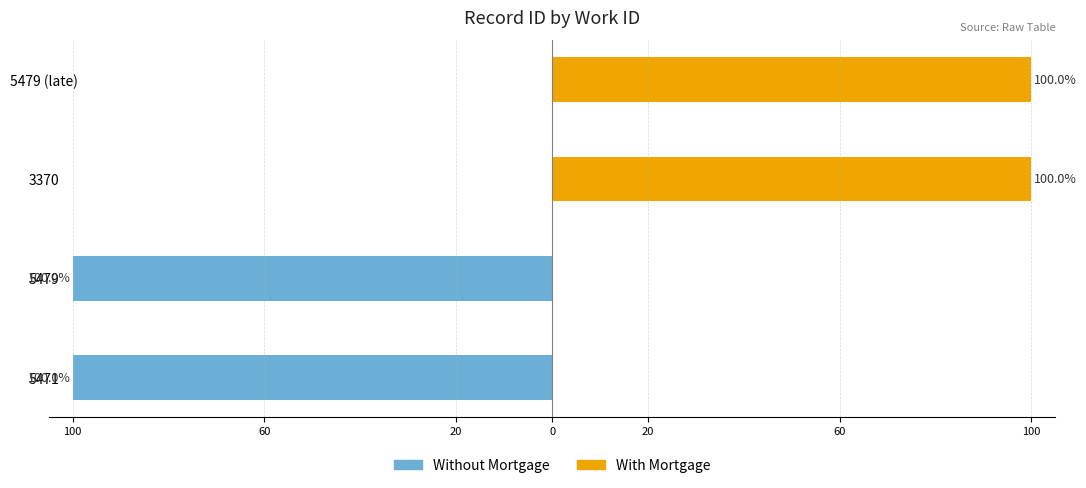

Which series has the largest range (max minus min)?

Without Mortgage